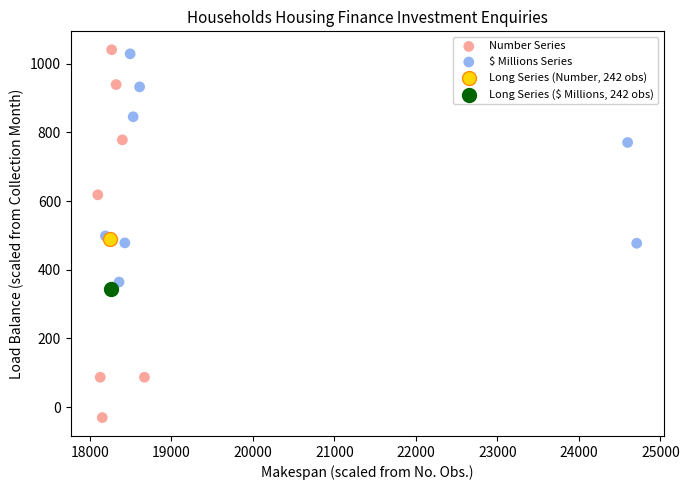

Which series contains the lowest Y value?

Number Series